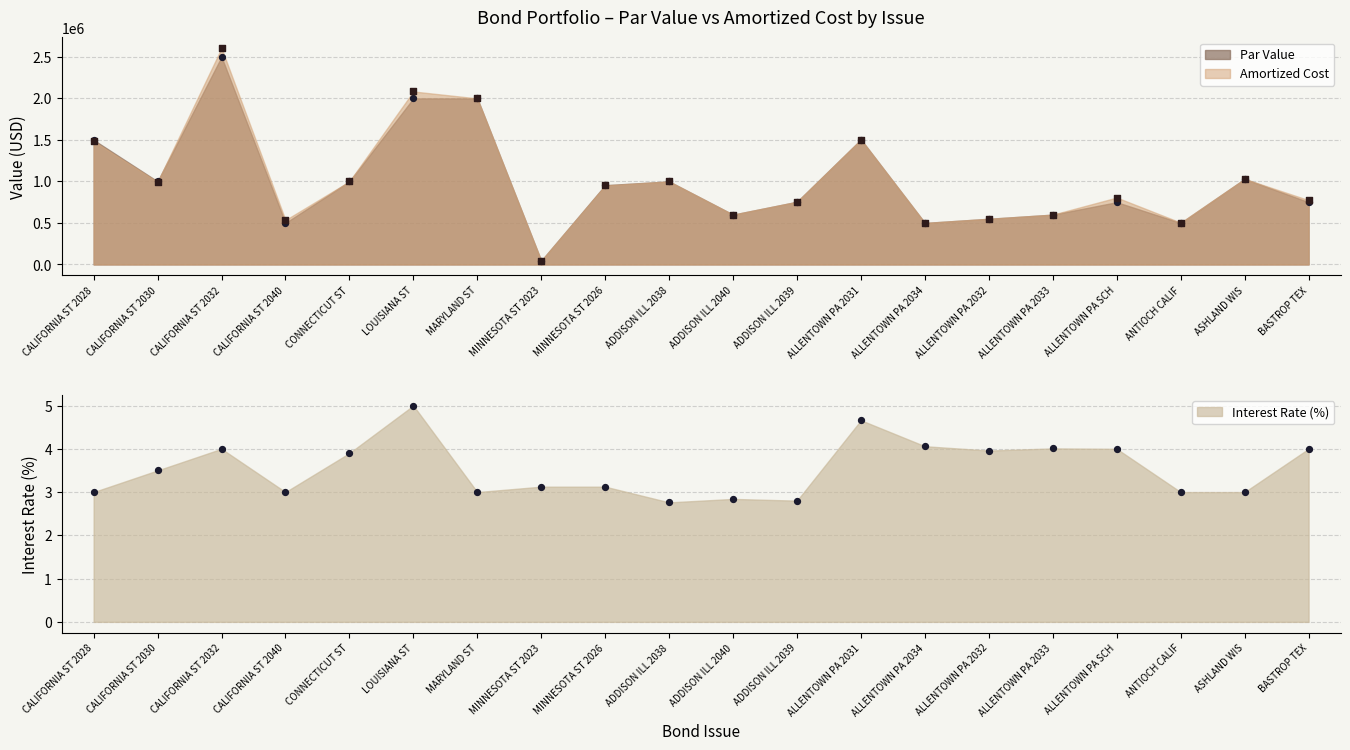

At which category is the sum across all series the highest?

CALIFORNIA ST 2032